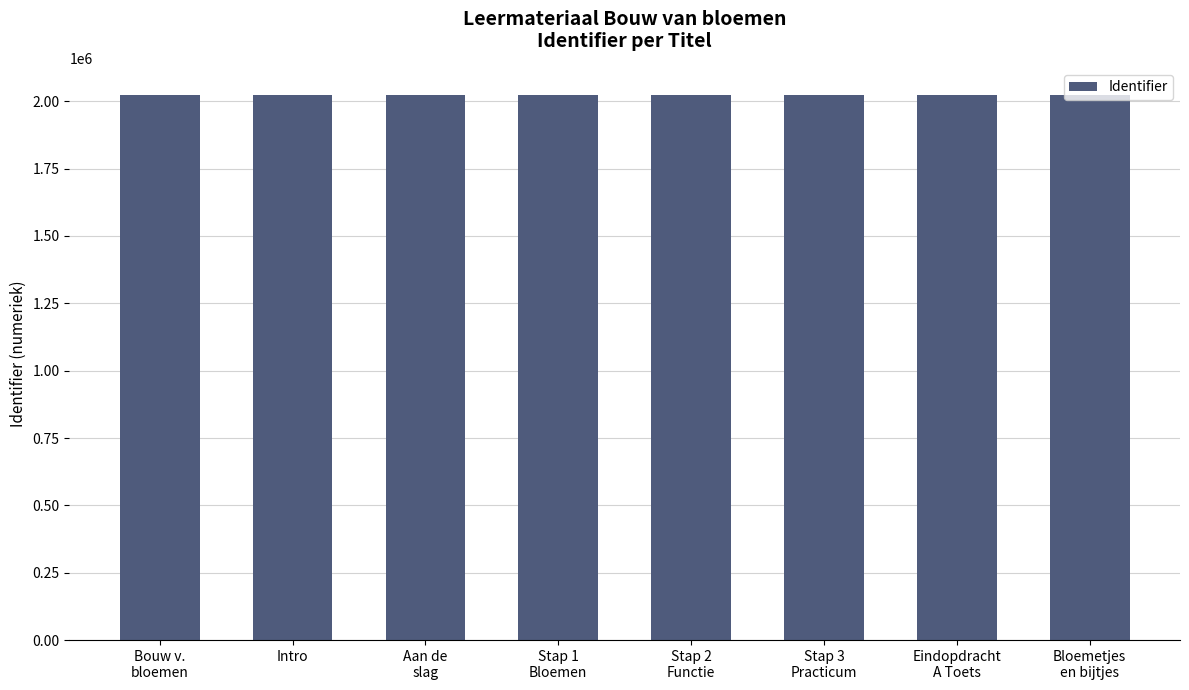

True or false: the data shows 2022865 at Eindopdracht
A Toets.

True